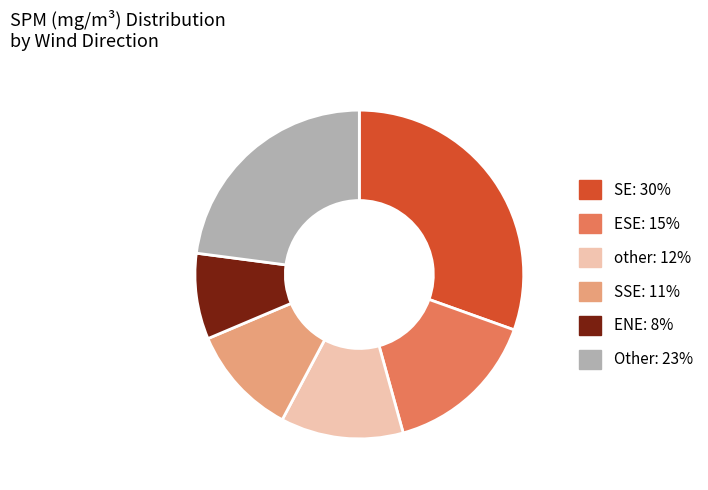

Is there any slice that represents more than half of the pie?

No